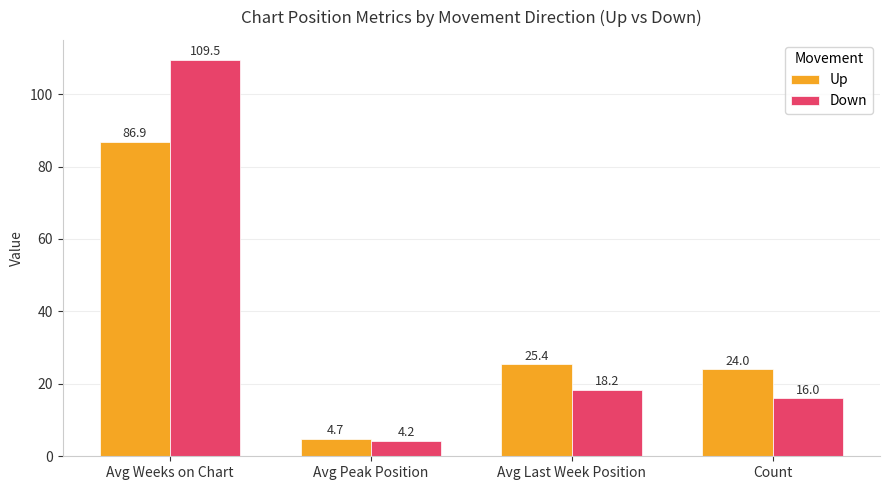

Which series has the largest range (max minus min)?

Down